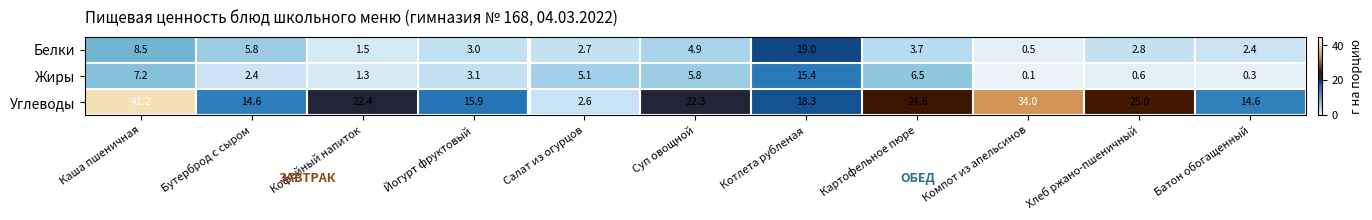

At which label does Углеводы first exceed 22?

Каша пшеничная